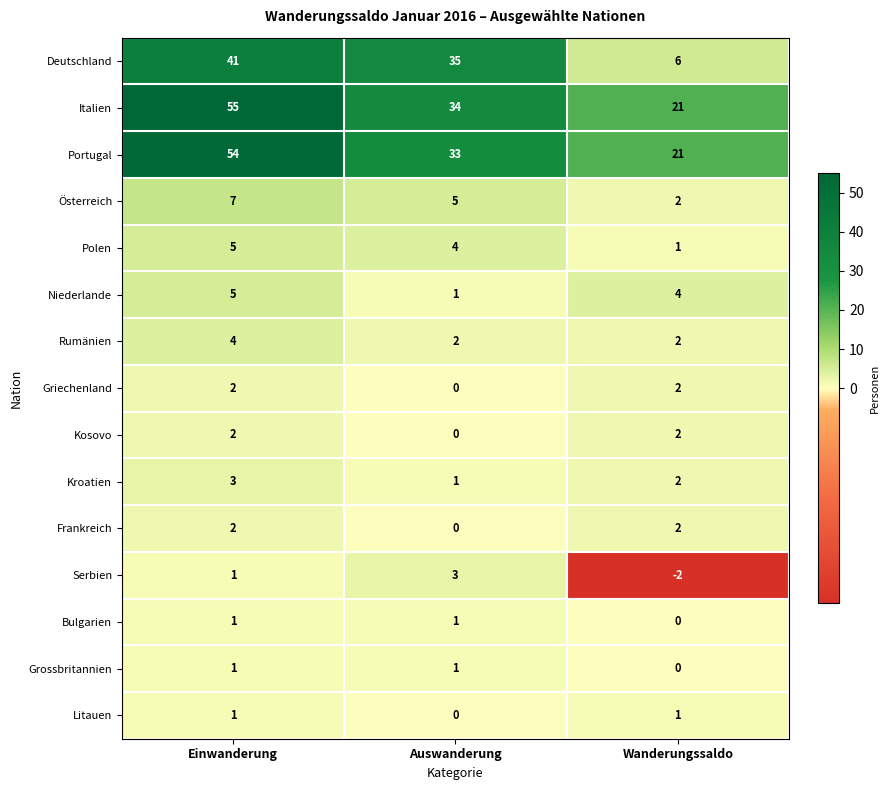

How many distinct data groups are displayed?

15